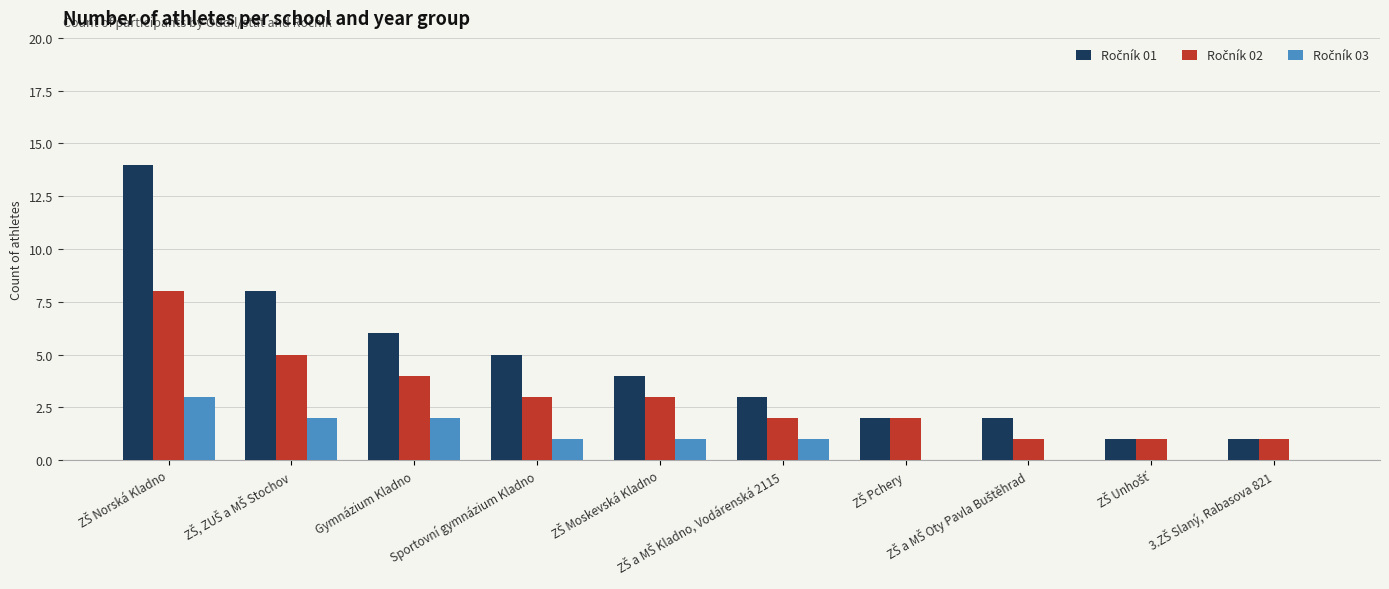

What is the maximum value shown in the chart?

14